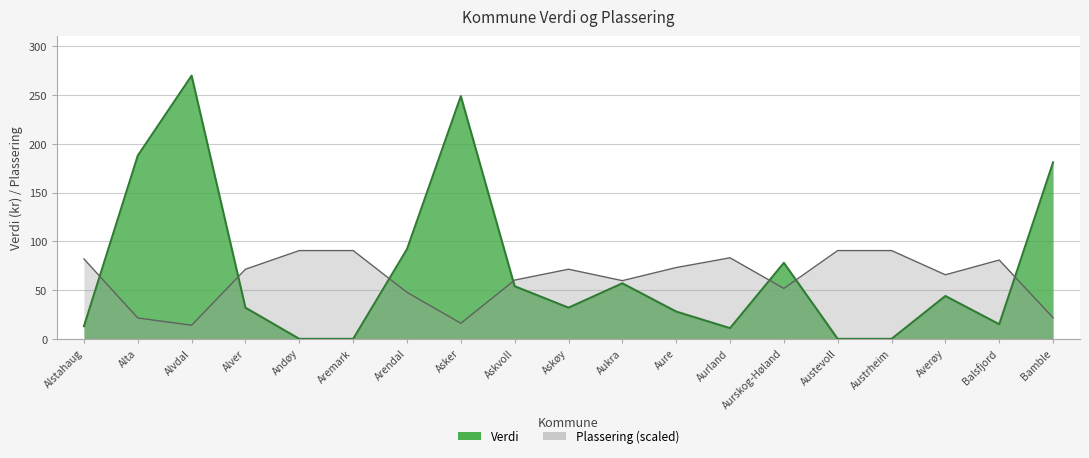

What is the value of the Plassering point at the 11th from the left?

59.7